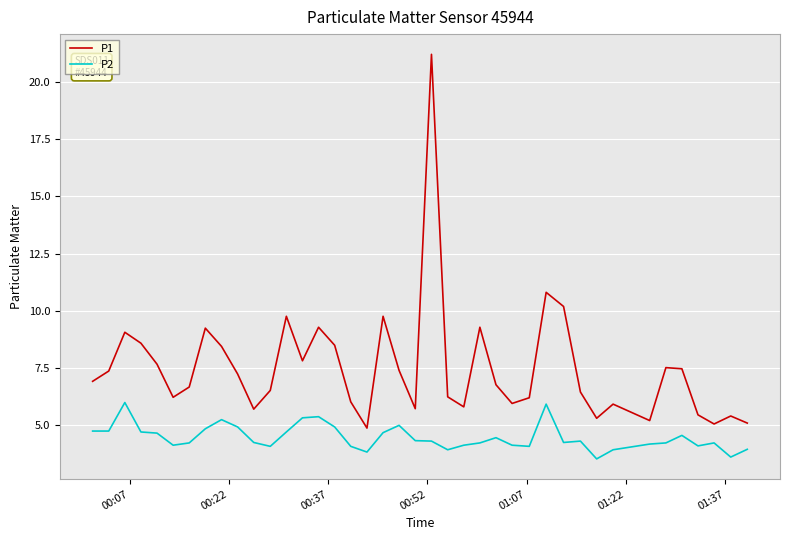

Which series has the largest range (max minus min)?

P1